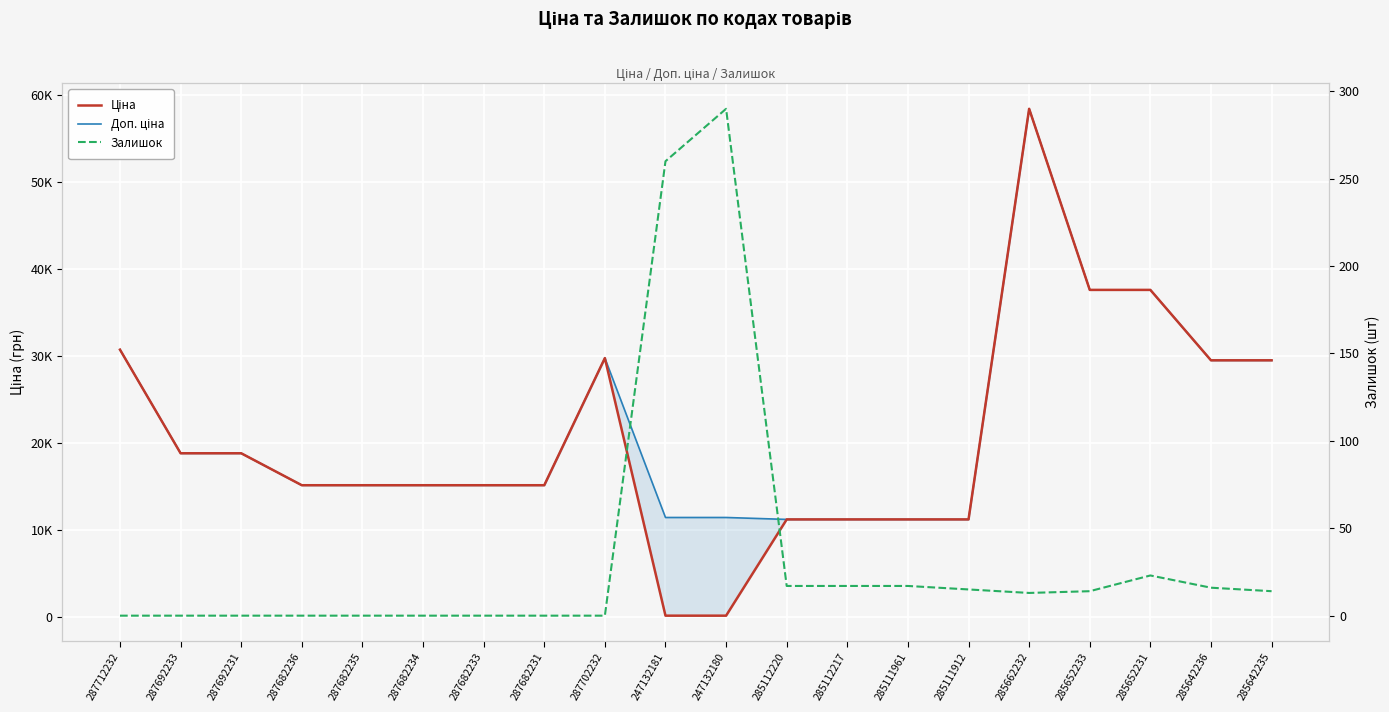

How many data points in Доп. ціна are above 15120?

9